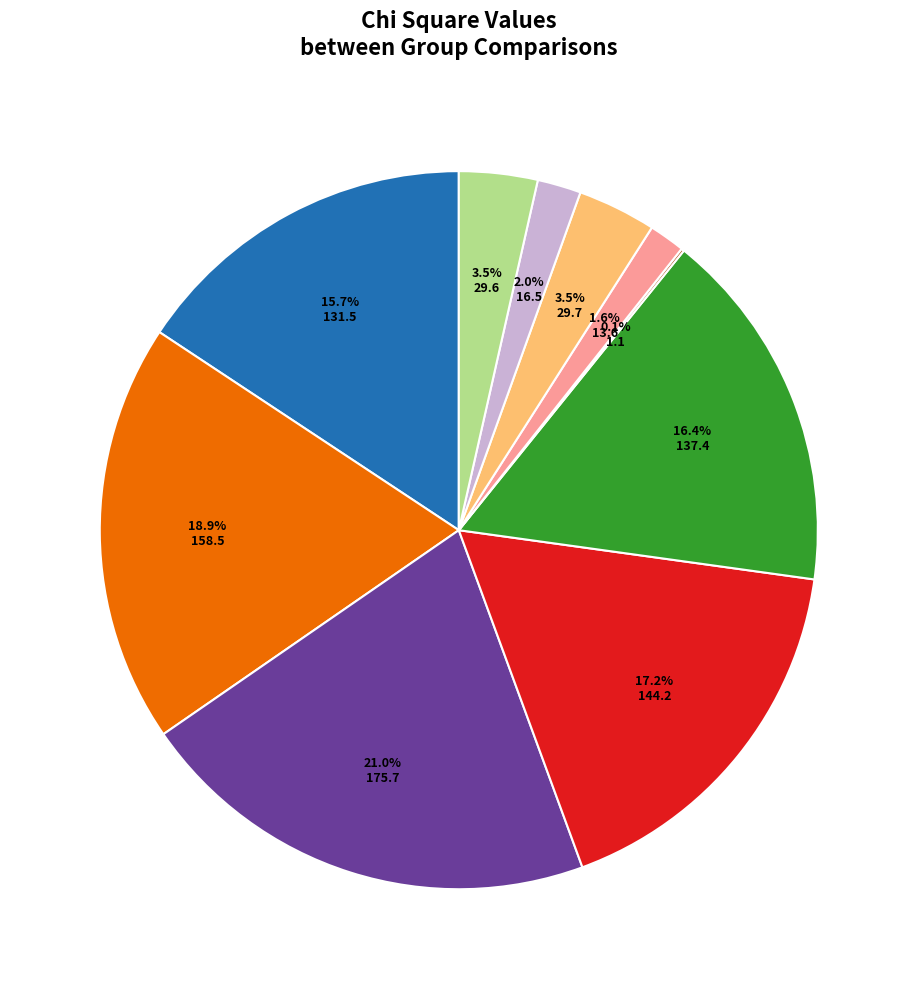

Is there any slice that represents more than half of the pie?

No